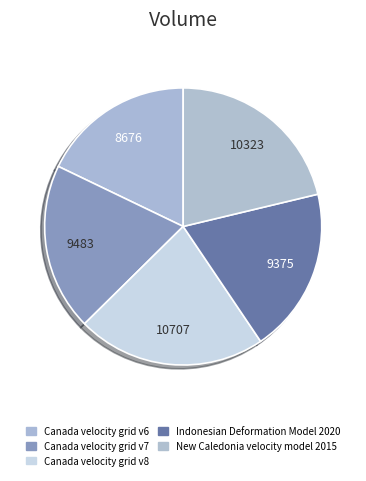

Does New Caledonia velocity model 2015 represent more than half of the total?

No